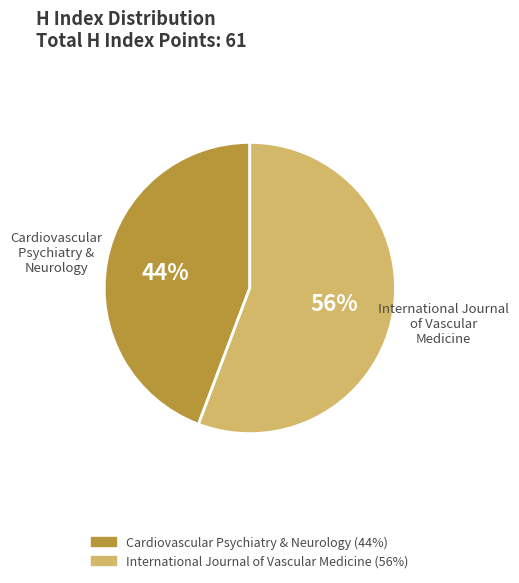

Is it true that International Journal of Vascular Medicine (56%) is 56% of the pie?

True